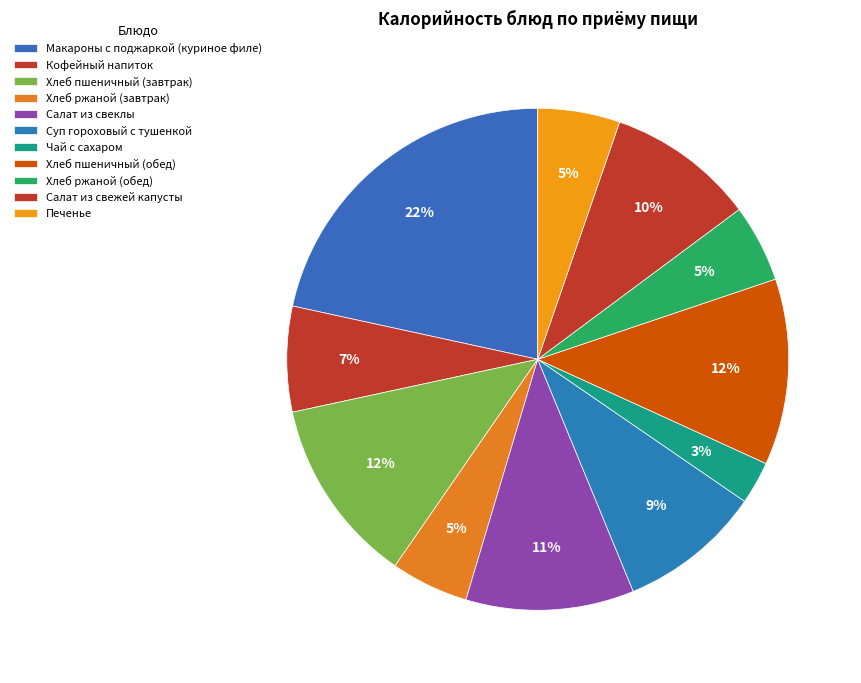

Which category has the biggest portion of the pie?

Макароны с поджаркой (куриное филе)